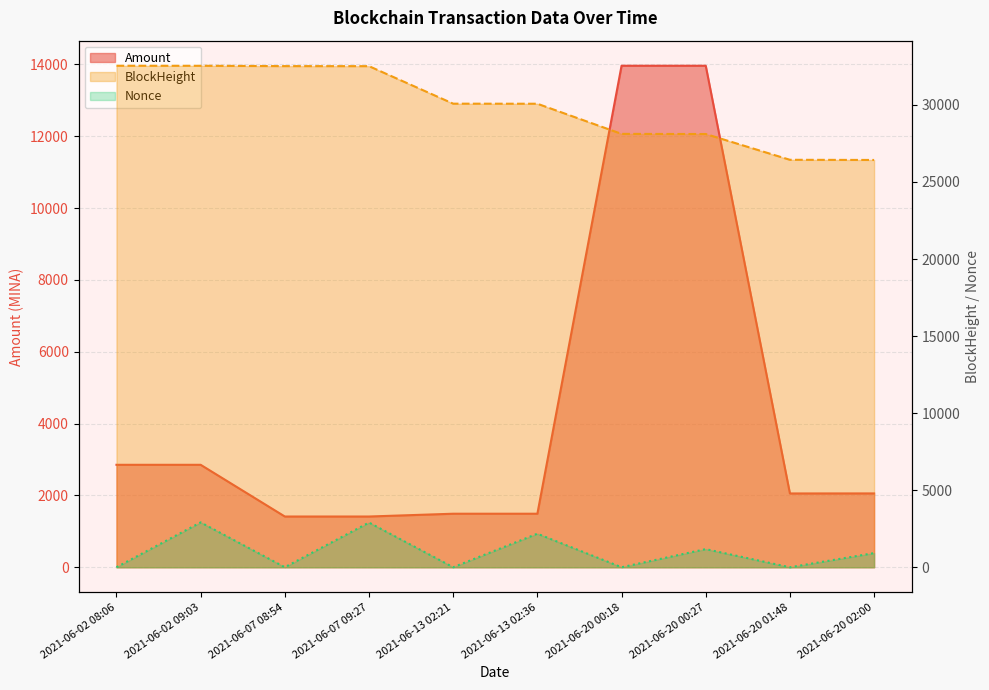

Count the number of data series in this chart.

3